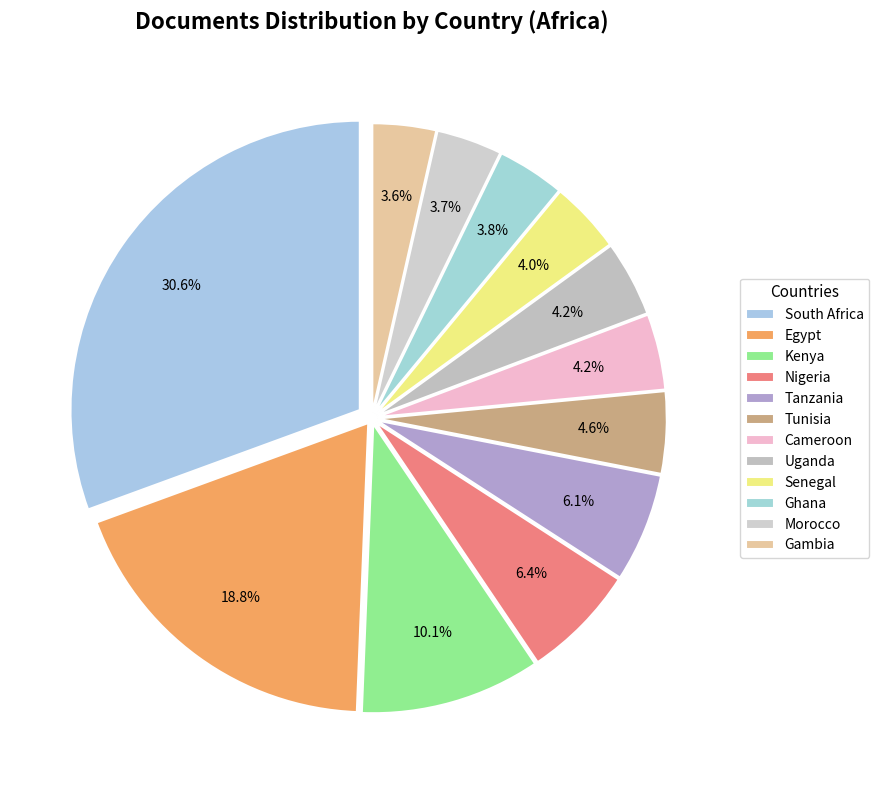

To the nearest percent, what is the difference between the Egypt and South Africa slice percentages?

12%